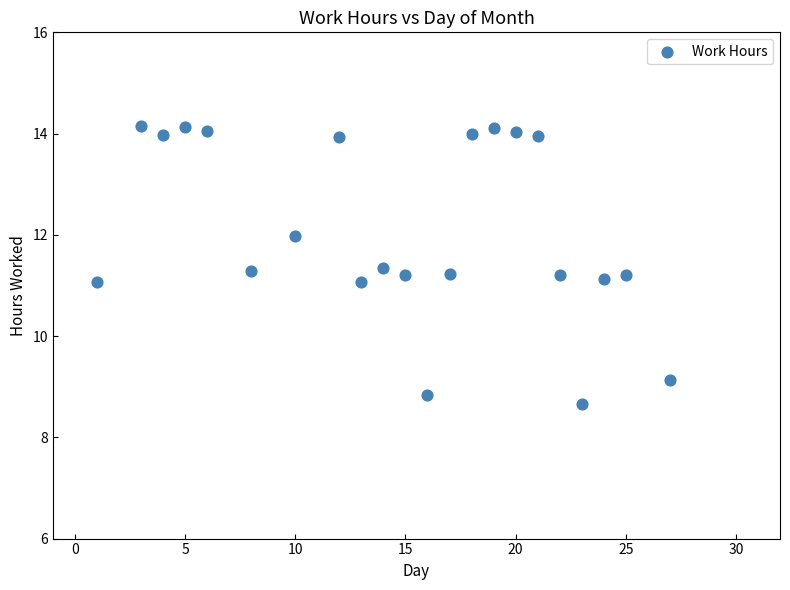

What is the range of Y values (max minus min)?

5.5